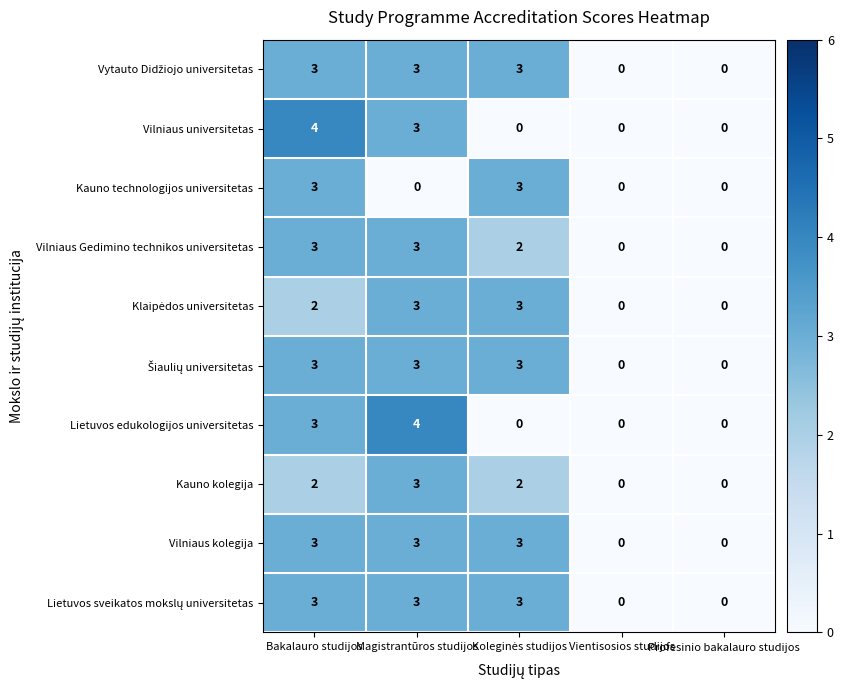

What is the maximum value shown in the chart?

4